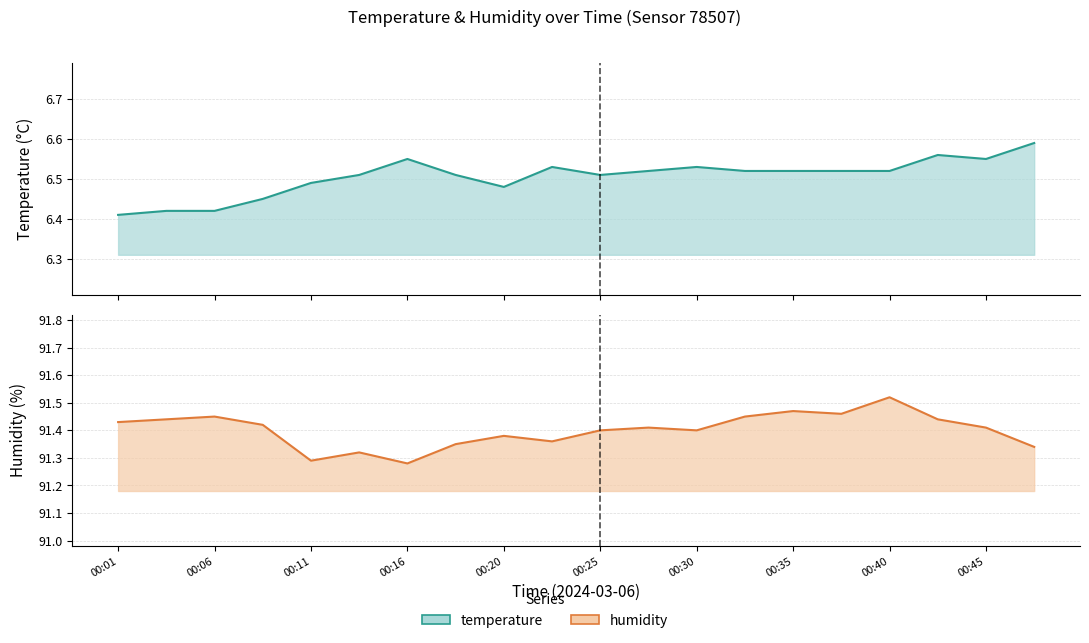

Reading left to right, list all the values displayed in this chart.

temperature: 00:01=6.4	00:03=6.4	00:06=6.4	00:08=6.5	00:11=6.5	00:13=6.5	00:16=6.5	00:18=6.5	00:20=6.5	00:23=6.5	00:25=6.5	00:28=6.5	00:30=6.5	00:33=6.5	00:35=6.5	00:37=6.5	00:40=6.5	00:42=6.6	00:45=6.5	00:47=6.6
humidity: 00:01=91.4	00:03=91.4	00:06=91.5	00:08=91.4	00:11=91.3	00:13=91.3	00:16=91.3	00:18=91.3	00:20=91.4	00:23=91.4	00:25=91.4	00:28=91.4	00:30=91.4	00:33=91.5	00:35=91.5	00:37=91.5	00:40=91.5	00:42=91.4	00:45=91.4	00:47=91.3